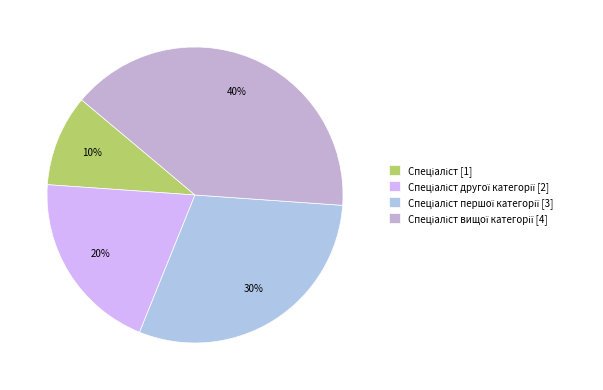

Count the number of slices in the pie.

4